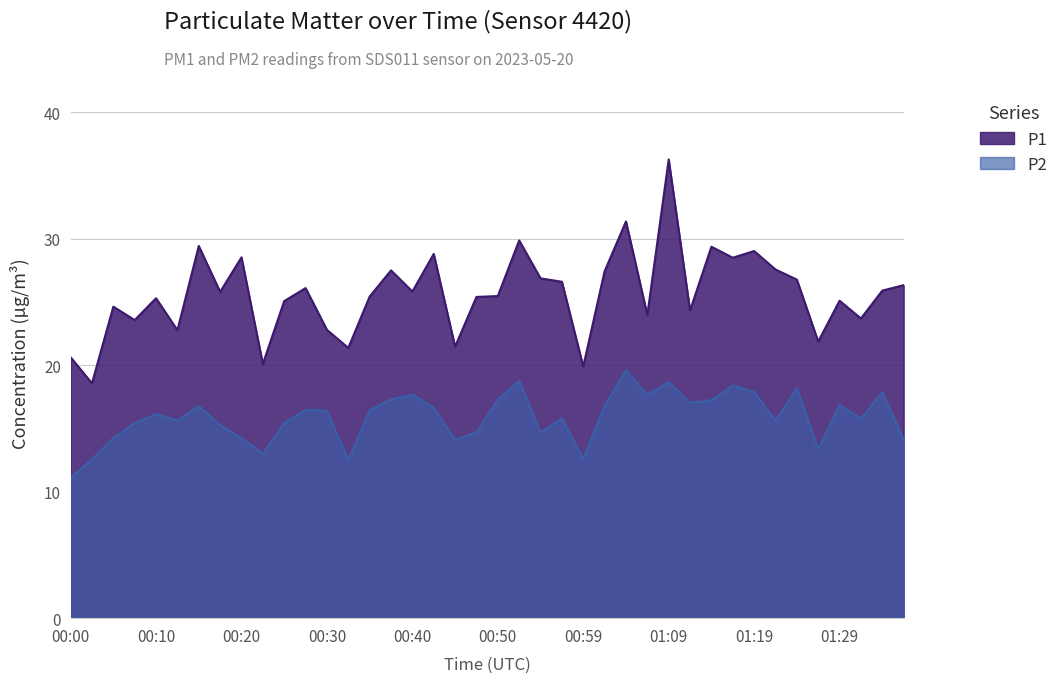

True or false: P1 and P2 intersect in this chart.

False